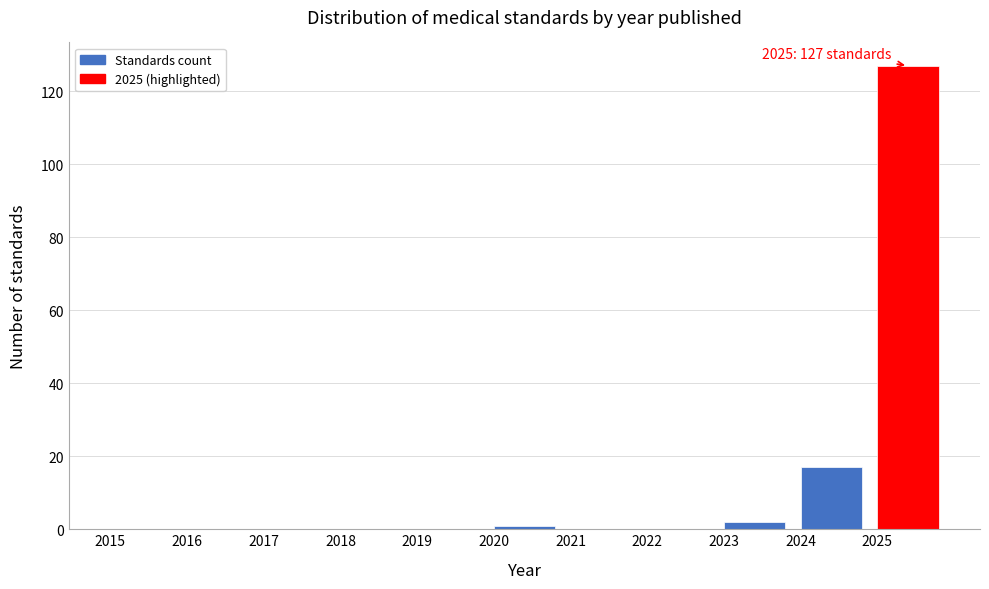

Which range on the x-axis has the tallest bar?

2025 to 2026